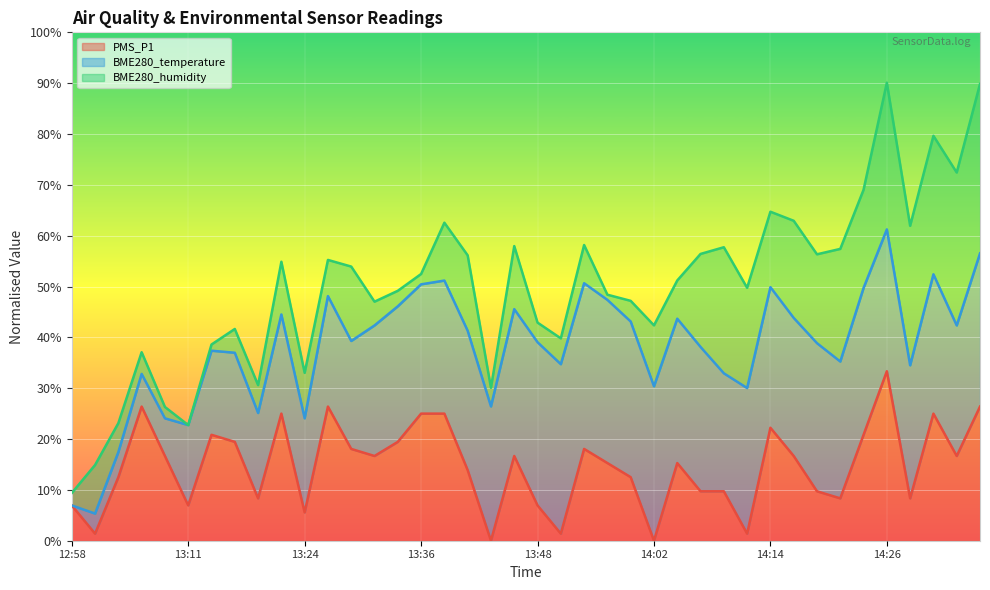

True or false: PMS_P1 has more than 0 interior local peaks.

True